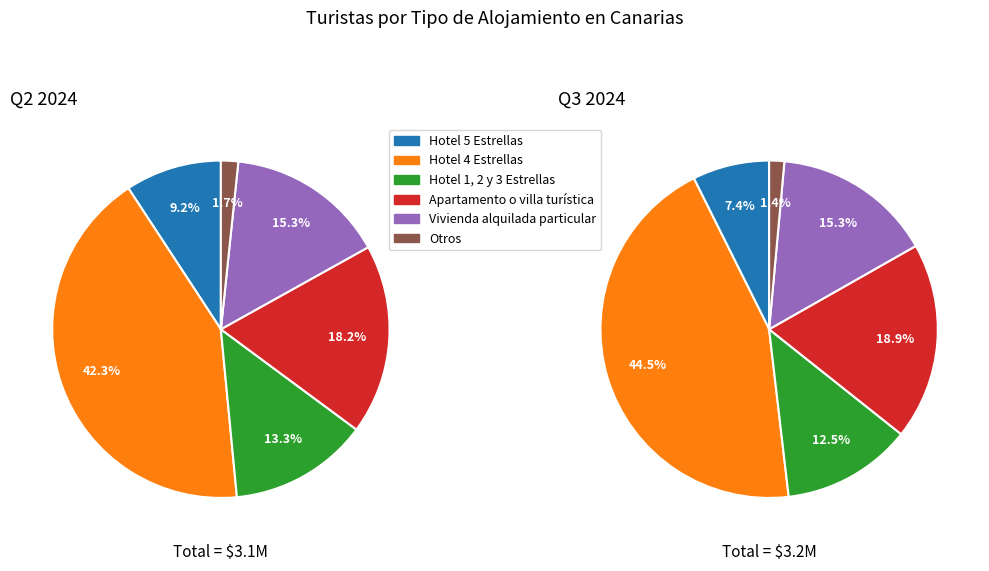

To the nearest percent, what is the difference between the Hotel 5 Estrellas and Otros slice percentages?

6%